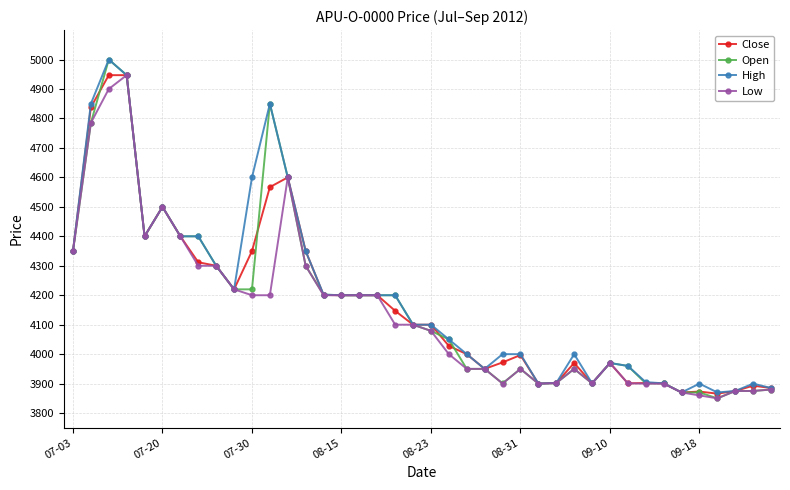

True or false: Close has more than 1 points higher than both neighbors.

True